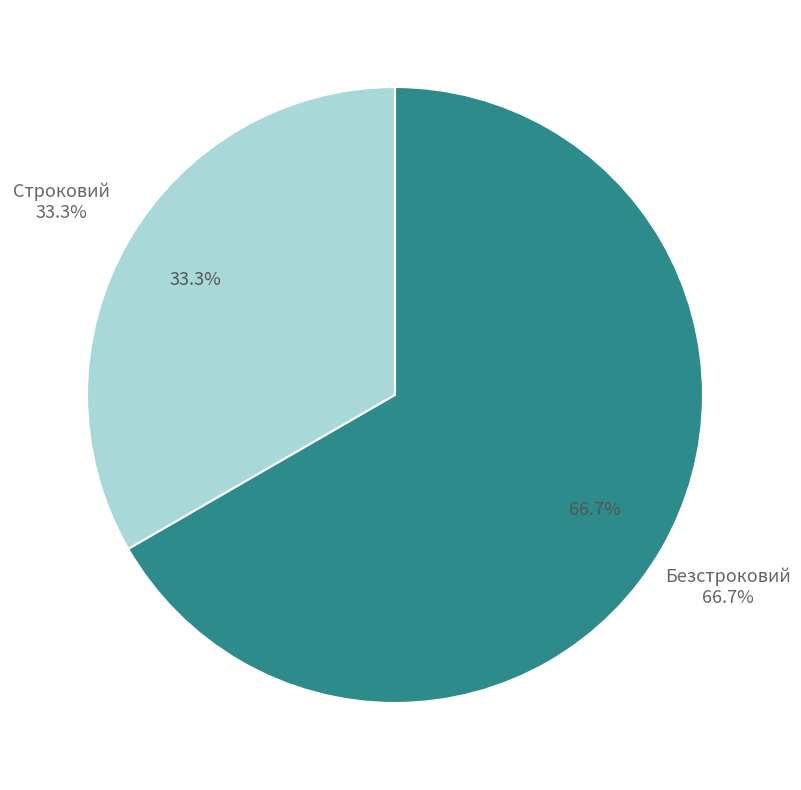

To the nearest percent, what is the combined percentage of Безстроковий and Строковий?

100%